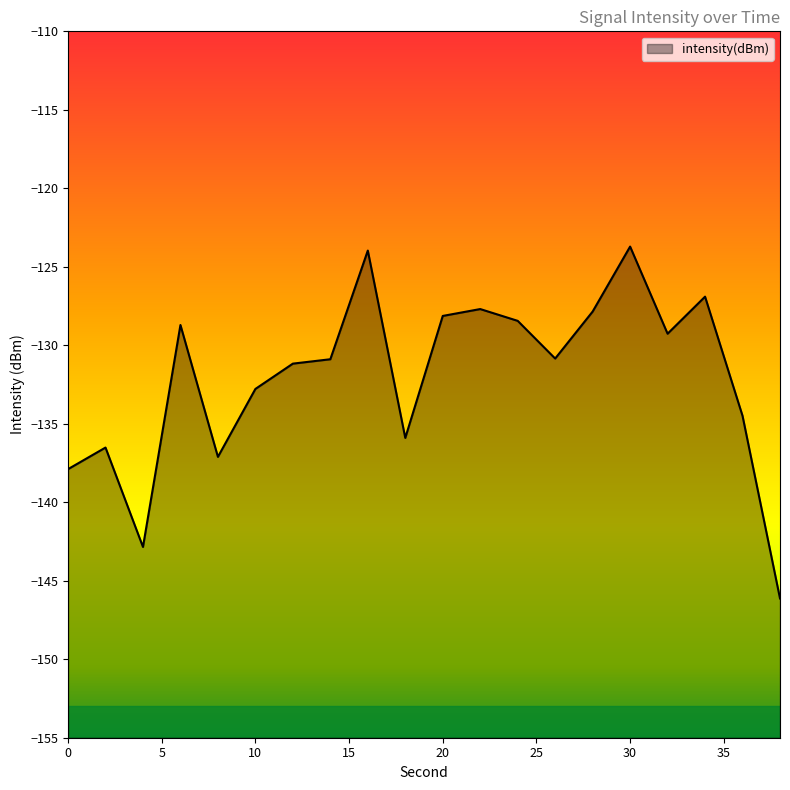

What is the difference between the values at 36 and 24?

6.1